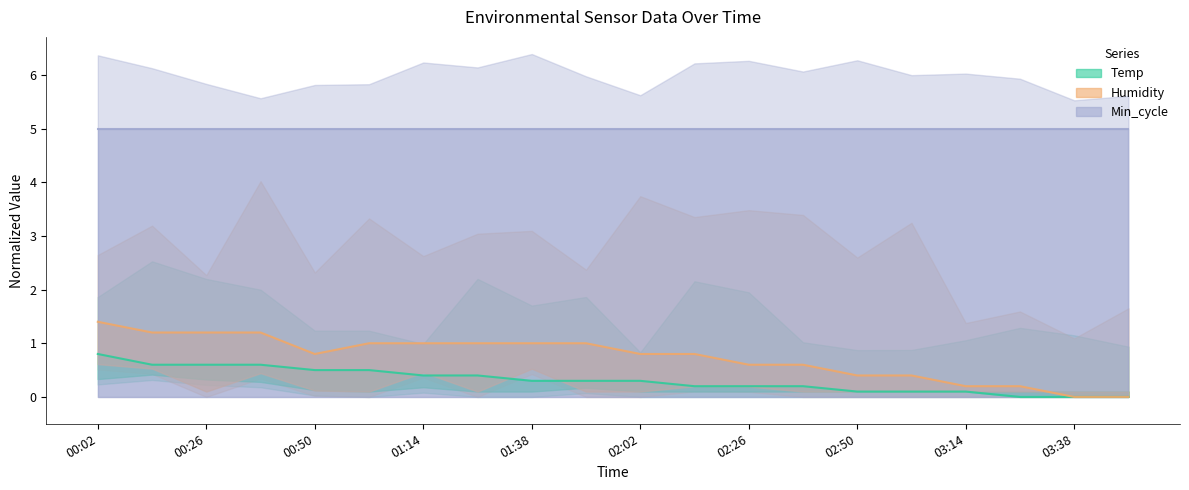

Which series changed the most between 00:38 and 03:38?

Humidity